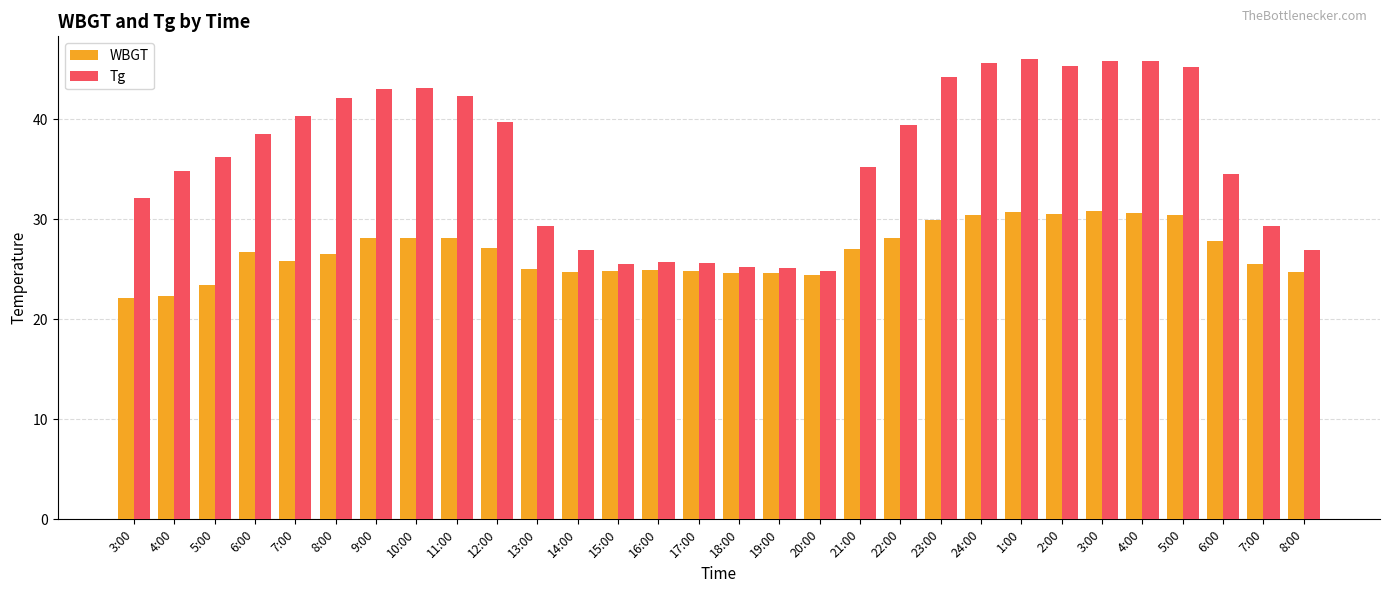

The Tg series shows 39.0 at 14:00. True or false?

False